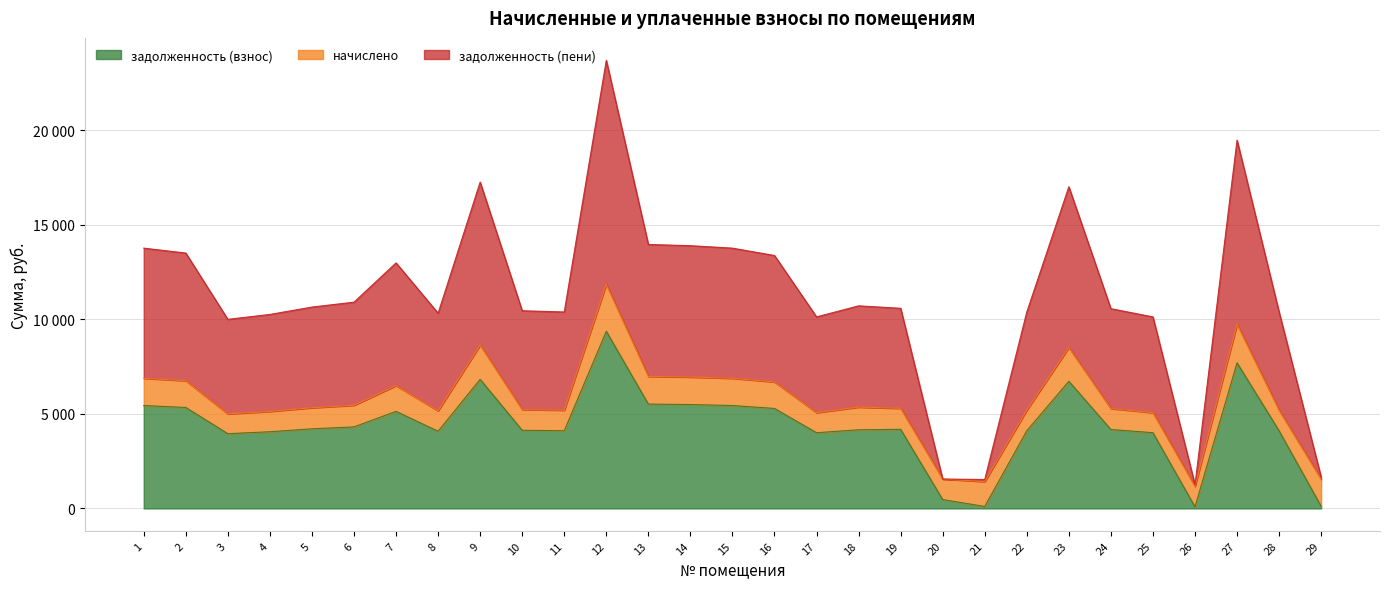

How many interior local valleys does the задолженность (взнос) series have?

6